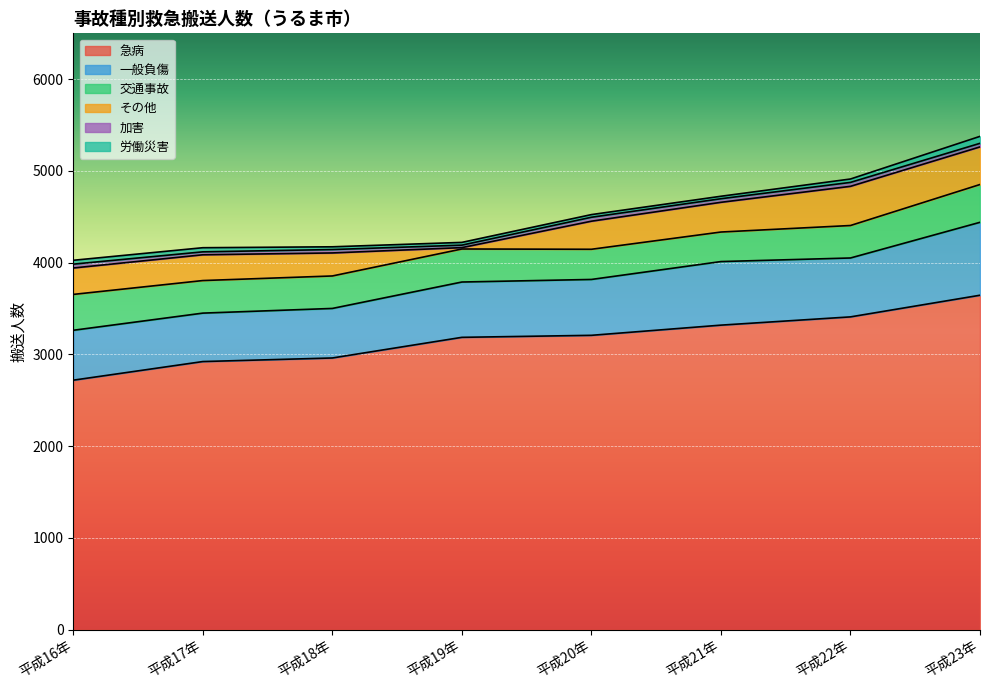

What is the average value of the 加害 series?

38